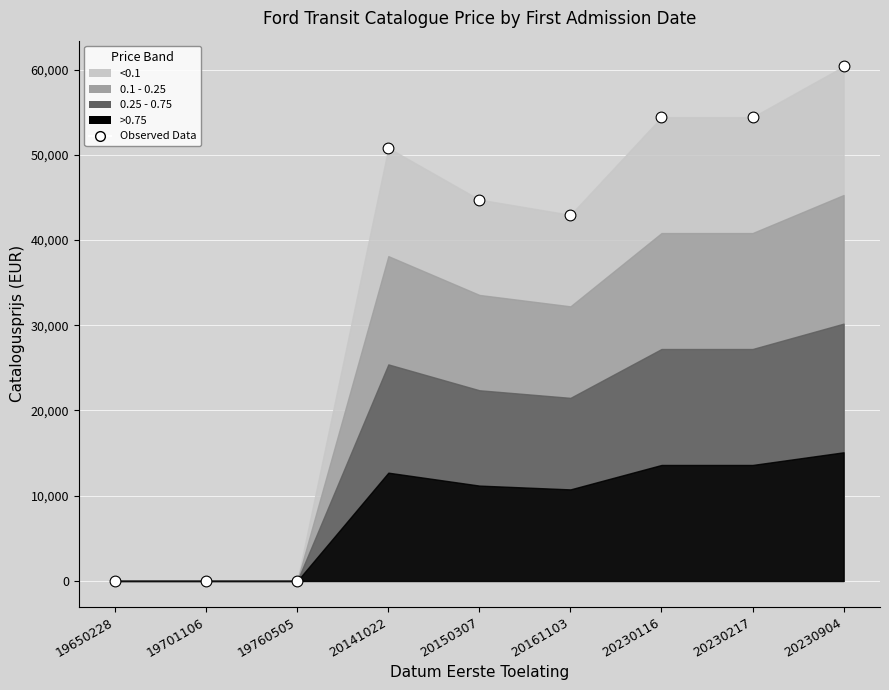

What Y value in the scatter plot is closest to 30189?

42963